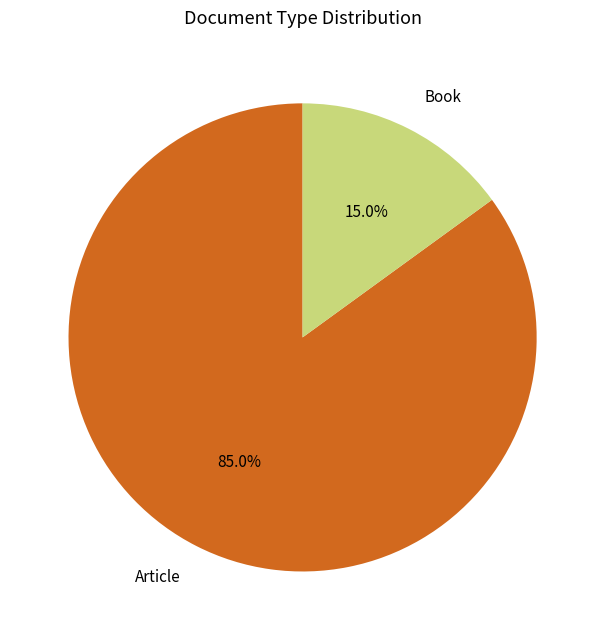

How much of the chart is everything except Book?

85.0%